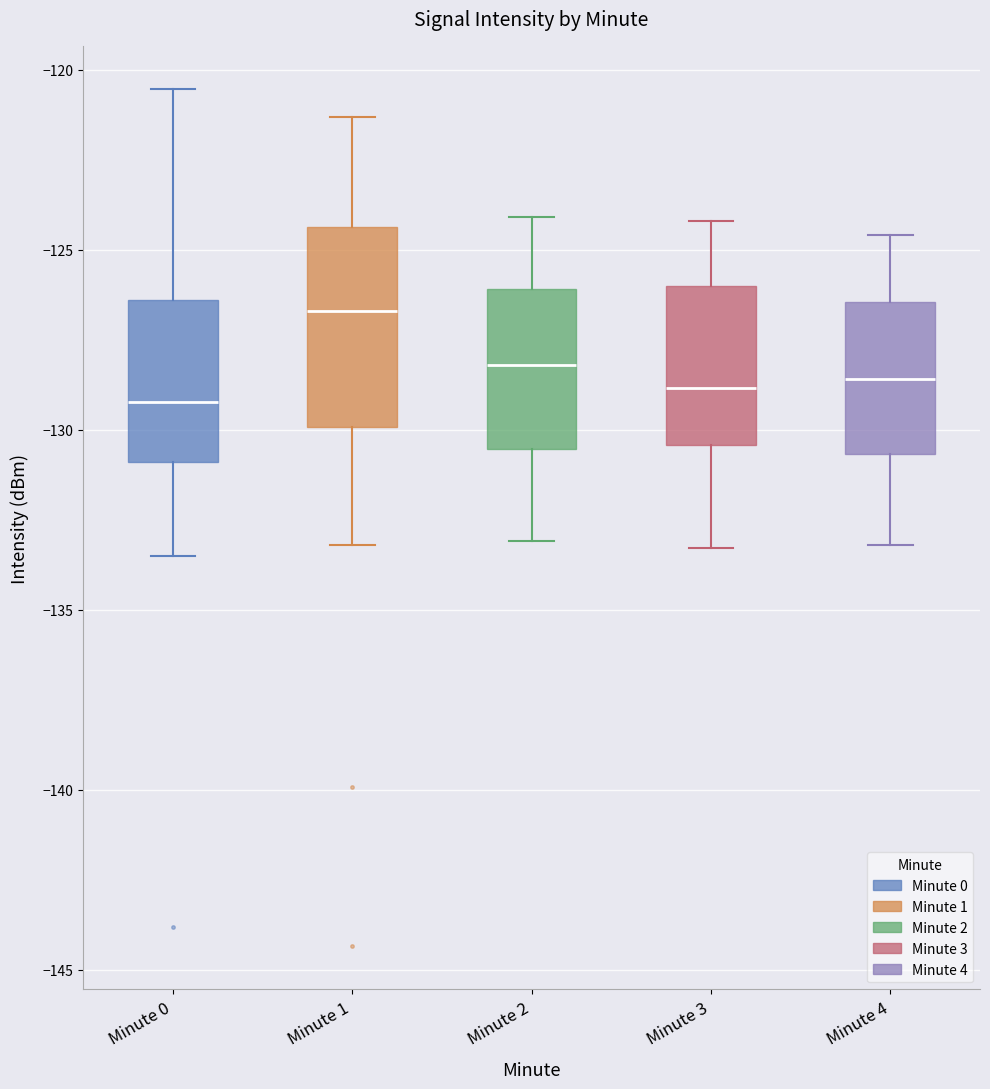

Where does the upper whisker of the box for Minute 4 end on the y-axis? The values are not printed on the chart, so give them approximately, as read against the axis.

-124.5